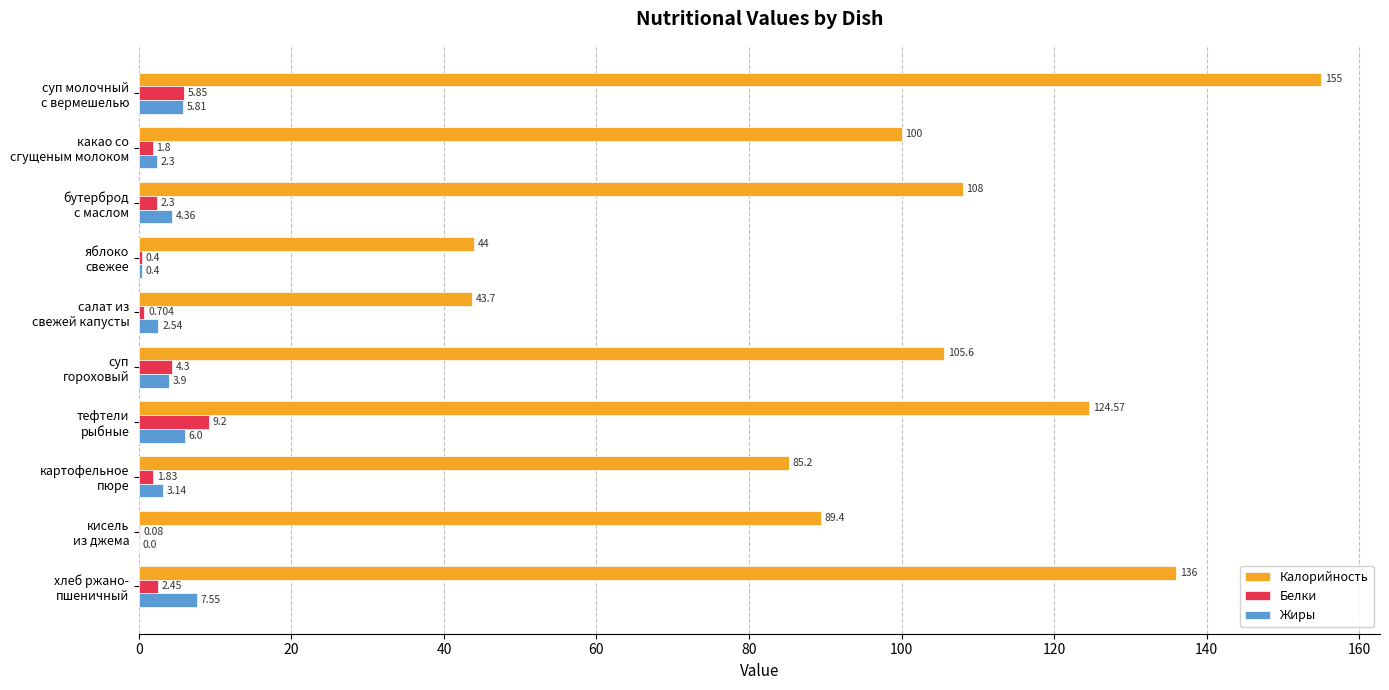

Which series has the largest total across all categories?

Калорийность